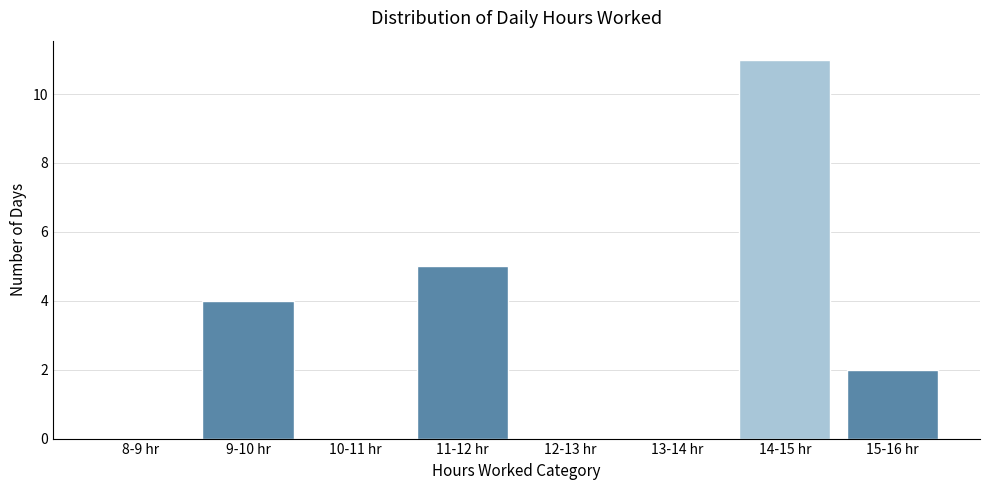

Reading left to right, extract all data points from this chart.

8-9 hr=0	9-10 hr=4	10-11 hr=0	11-12 hr=5	12-13 hr=0	13-14 hr=0	14-15 hr=11	15-16 hr=2